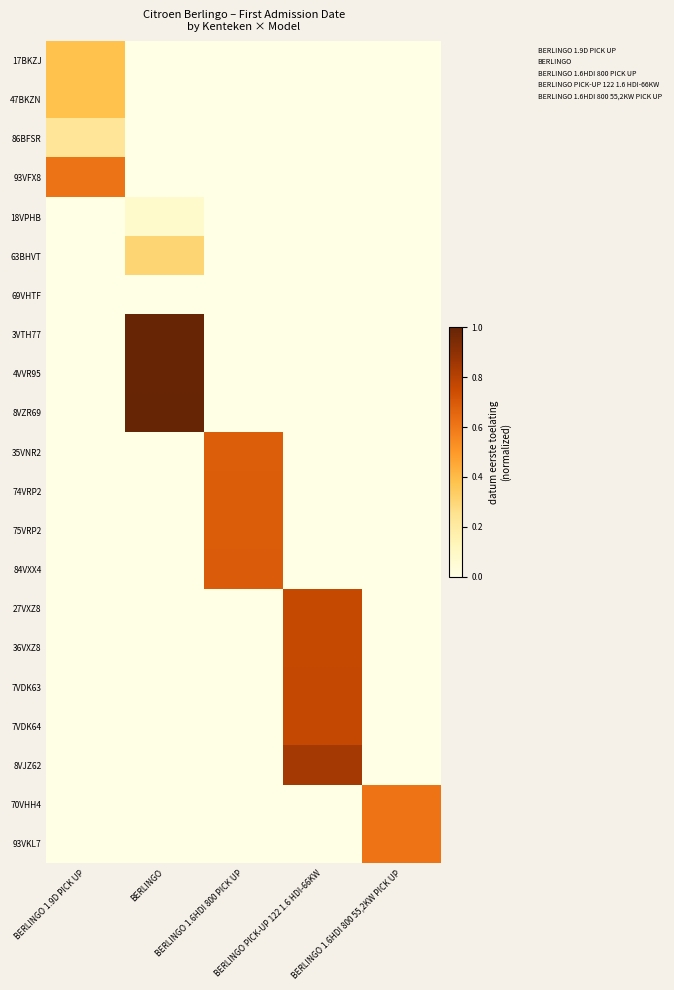

List the series in order of their peak value, highest first.

8VZR69, 4VVR95, 3VTH77, 8VJZ62, 7VDK63, 7VDK64, 27VXZ8, 36VXZ8, 84VXX4, 74VRP2, 75VRP2, 35VNR2, 93VKL7, 70VHH4, 93VFX8, 17BKZJ, 47BKZN, 63BHVT, 86BFSR, 18VPHB, 69VHTF